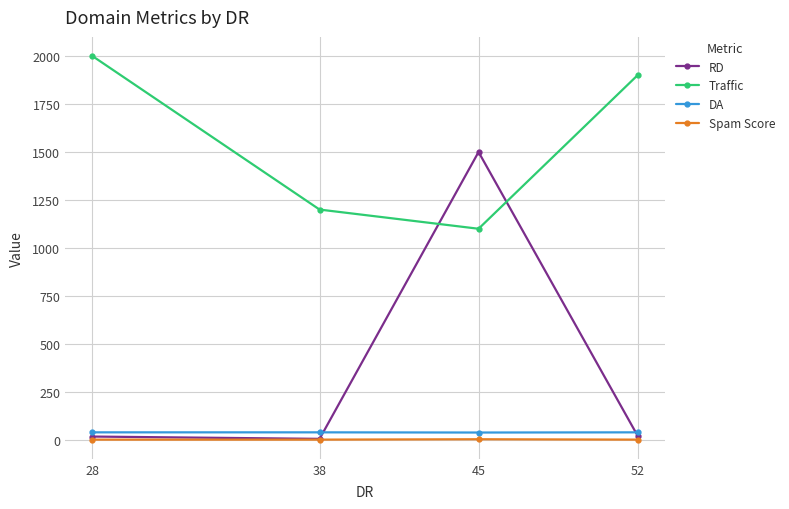

True or false: DA has a value of 39 at 52.

True